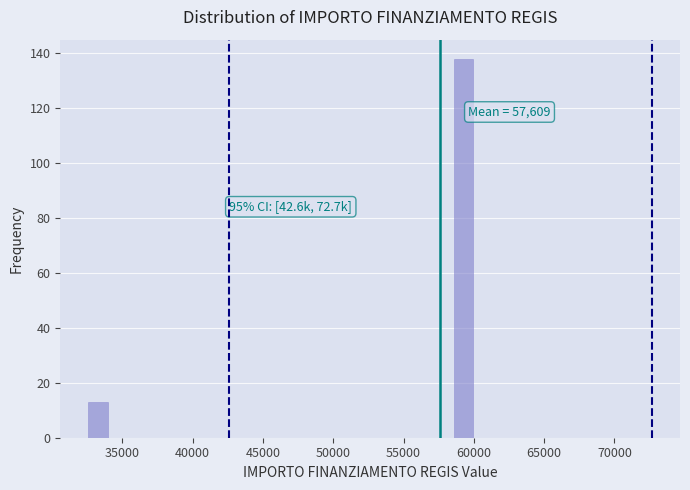

Read against the x-axis, roughly where is the centre of the tallest bar?

59500